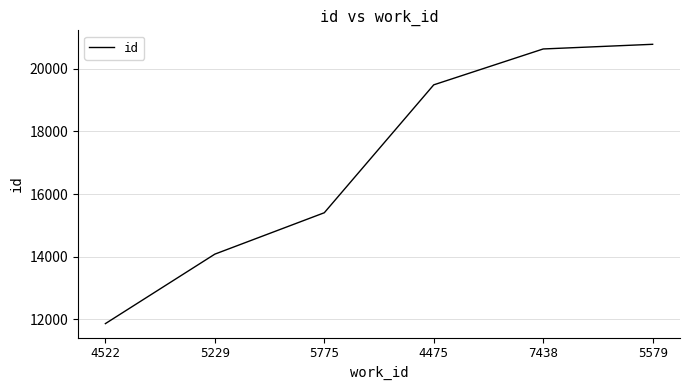

Between 4522 and 7438, which is larger?

7438